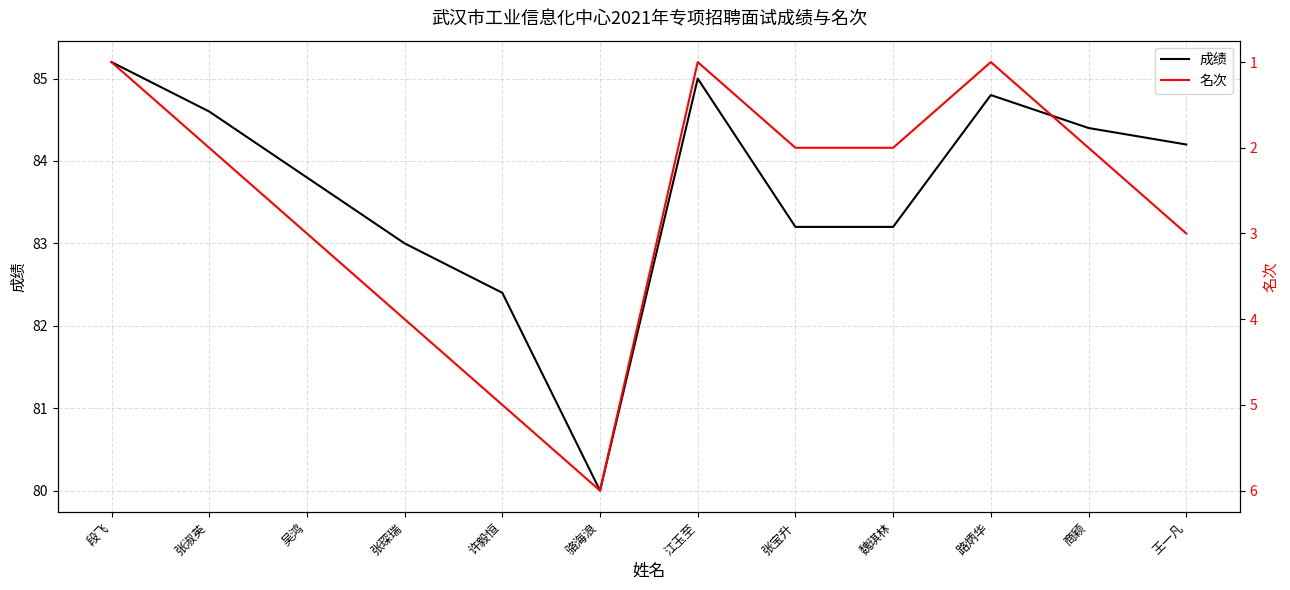

What is the minimum value for 成绩?

80.0